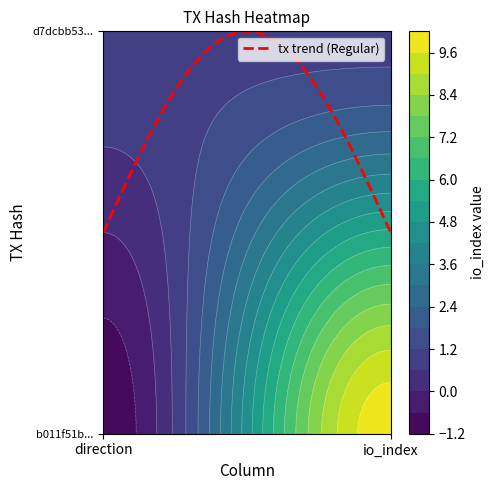

How many negative values does the b011f51bae8c1bf065bbeae91b13ec149cc8015 series have?

1